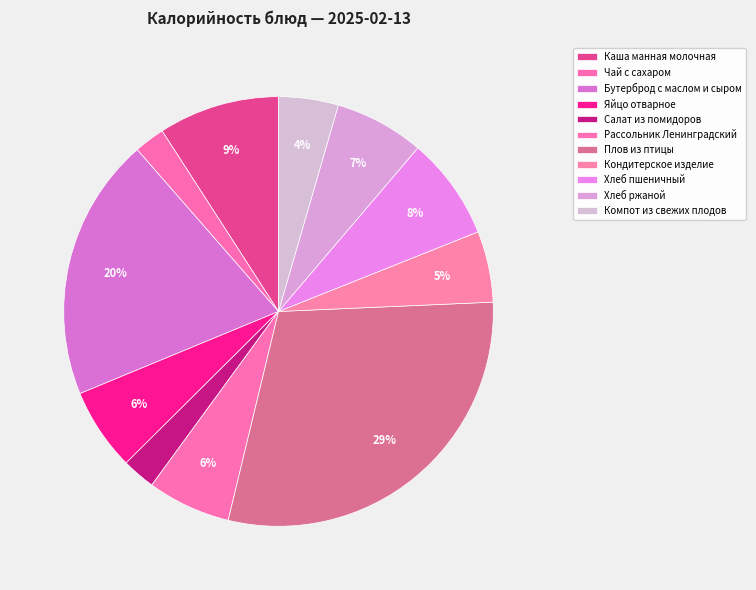

The Компот из свежих плодов slice represents 1% of the pie. True or false?

False